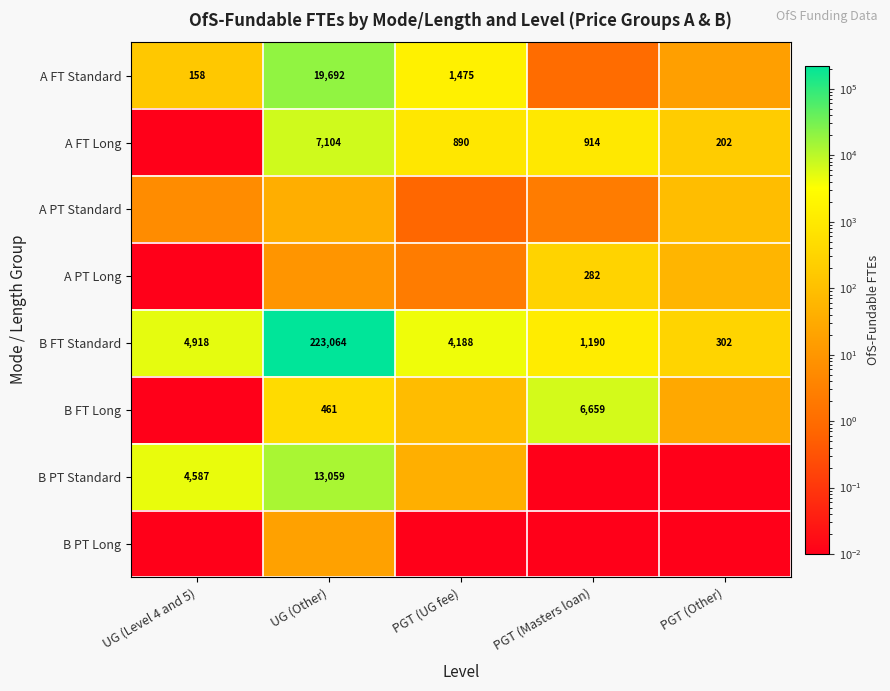

Which series changed the most between UG (Level 4 and 5) and UG (Other)?

B FT Standard